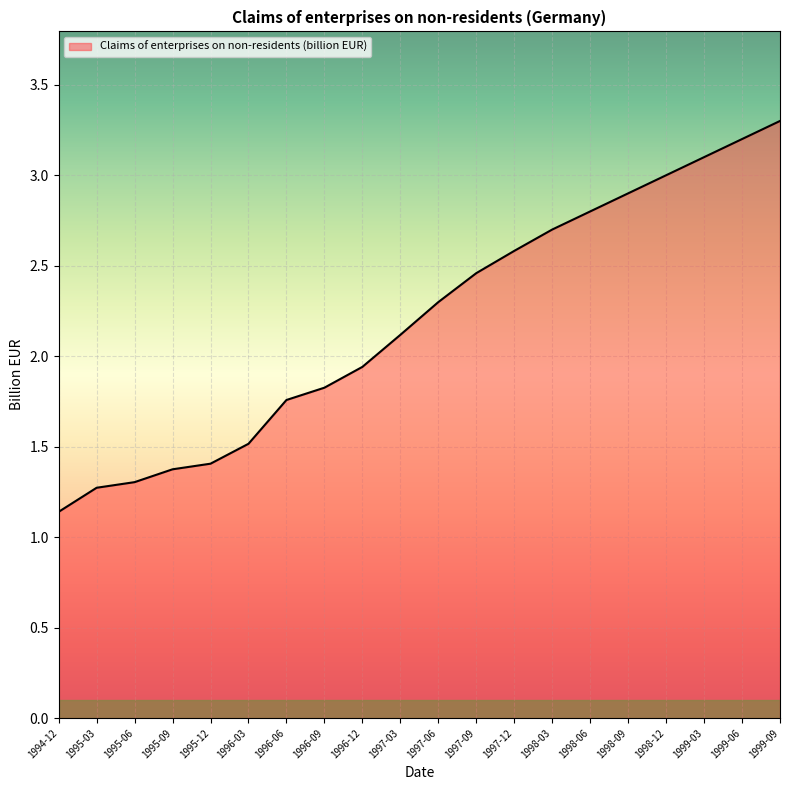

Which category has the lowest value across all series?

1994-12